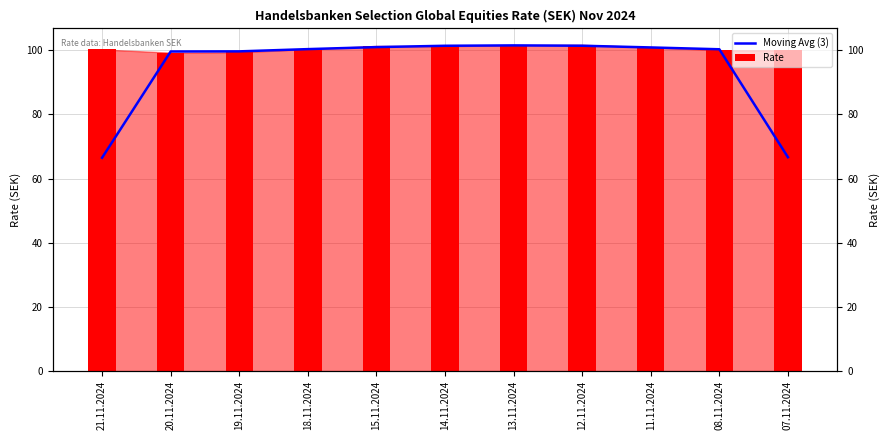

Where does the Rate series first go above 100?

21.11.2024